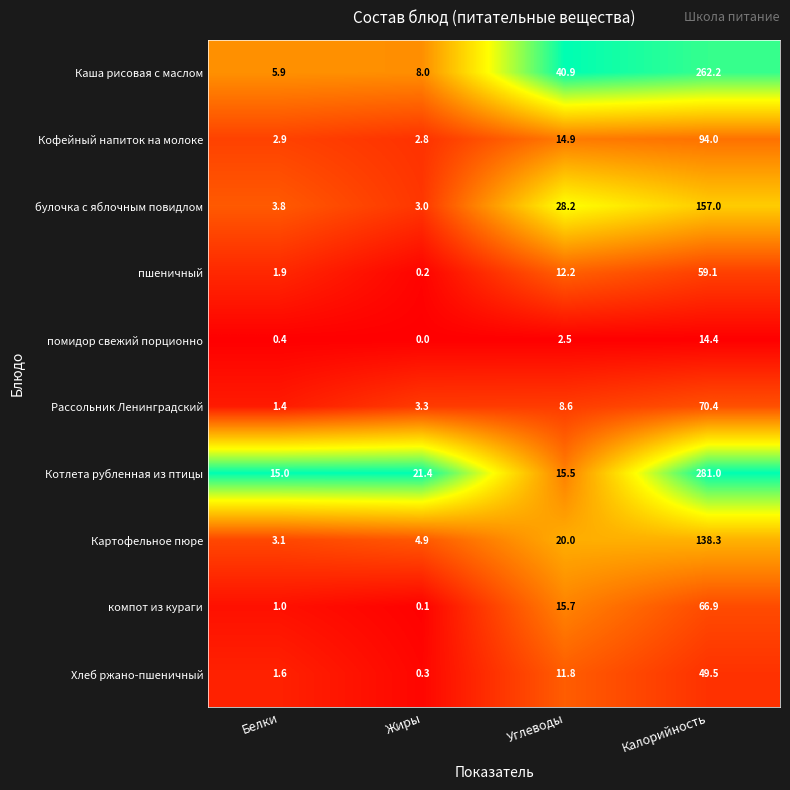

What is the total value across all series at Калорийность?

1192.8